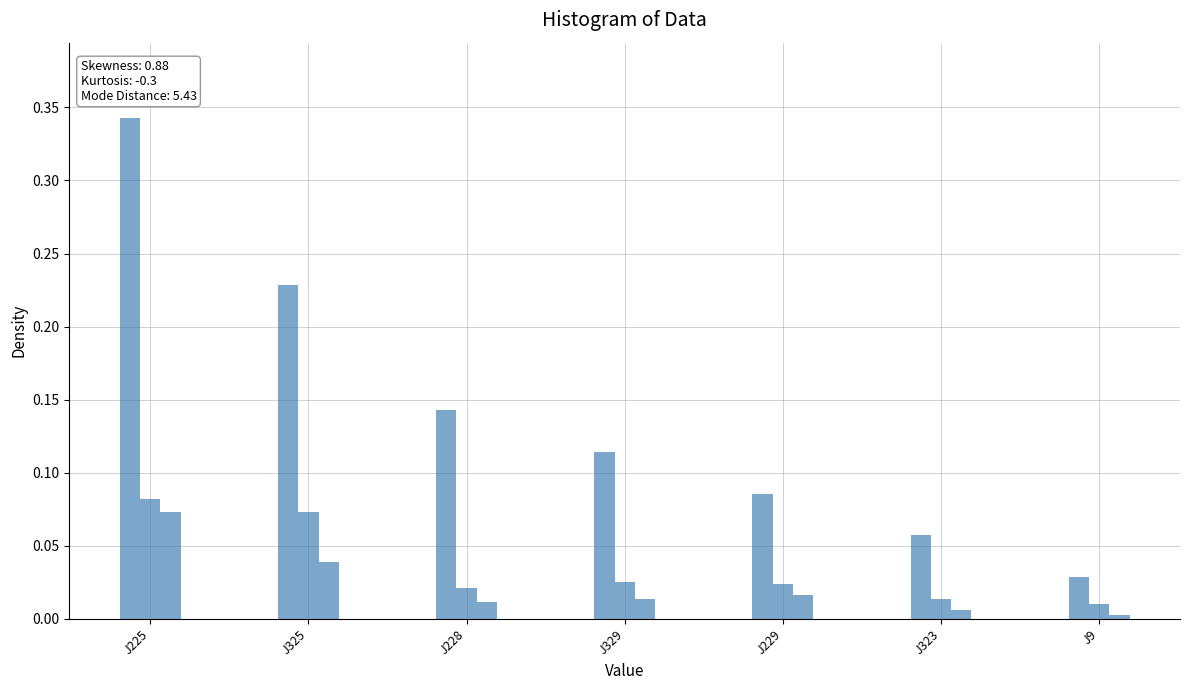

The value at J325 is 0.0. True or false?

False